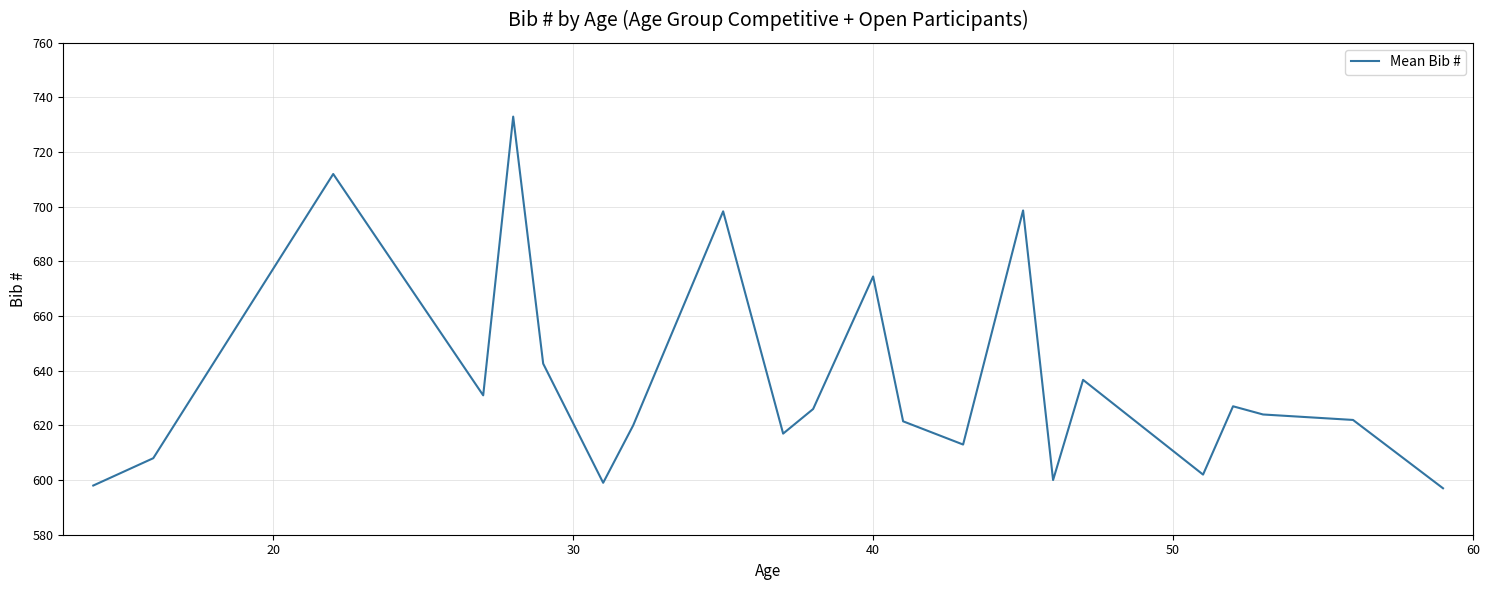

How many interior local peaks (higher than both neighbors) does the data have?

7